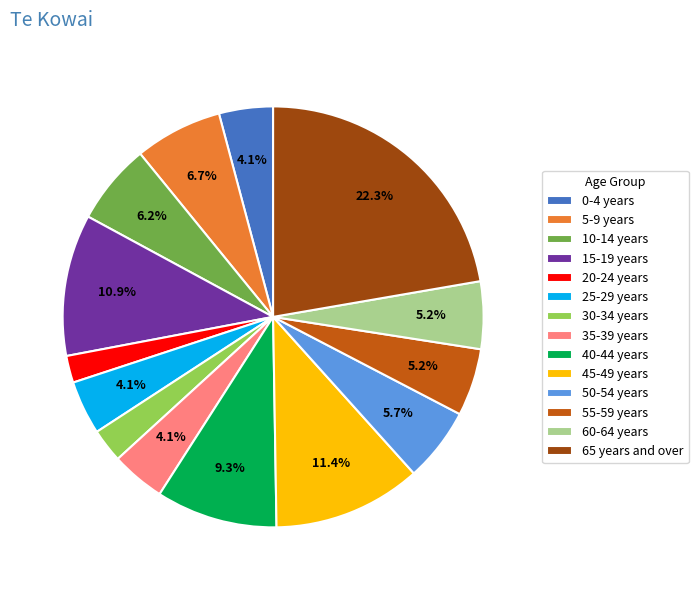

To the nearest percent, what is the combined percentage of 20-24 years and 30-34 years?

5%